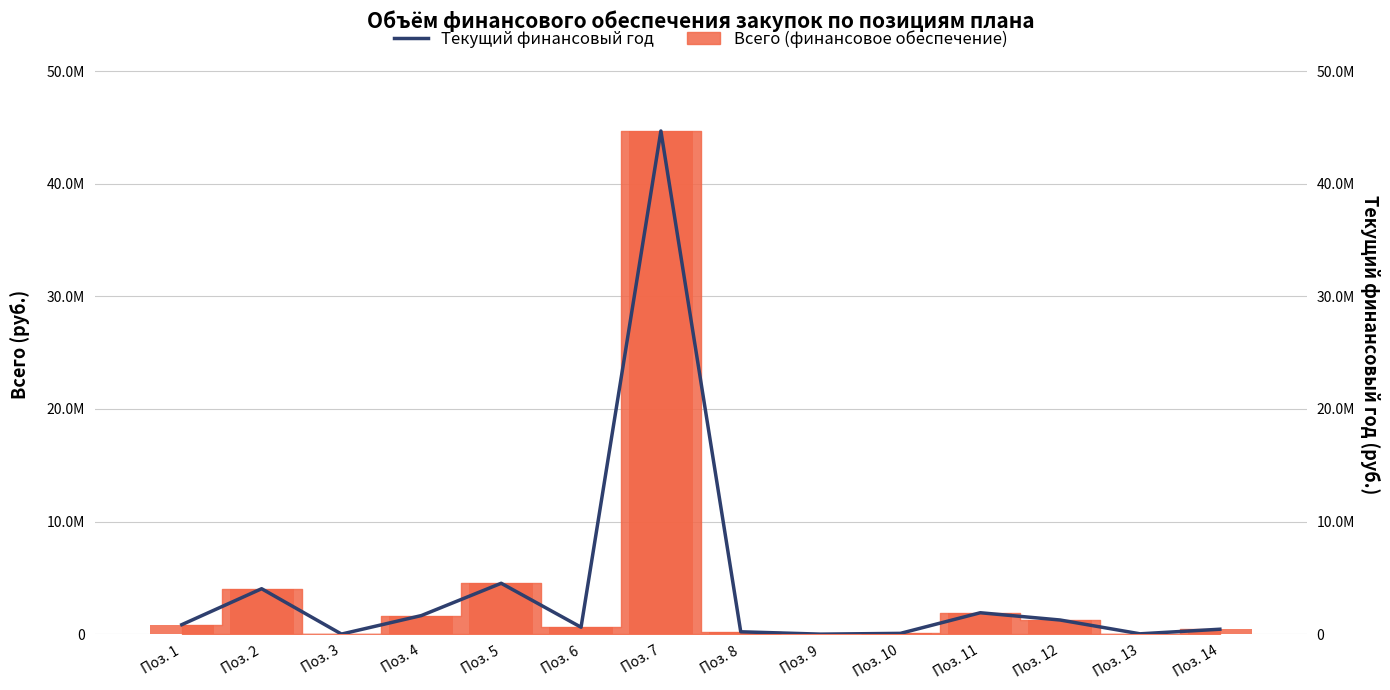

The chart shows a value of 649321.7 at Поз. 12. True or false?

False